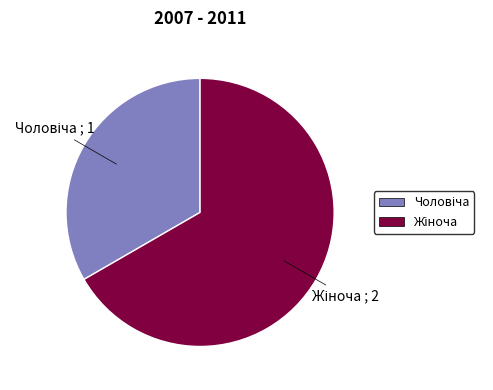

Count the number of slices in the pie.

2